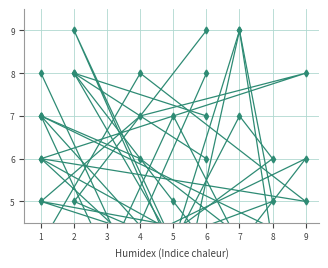

The col_2 series shows 4 at 6. True or false?

False